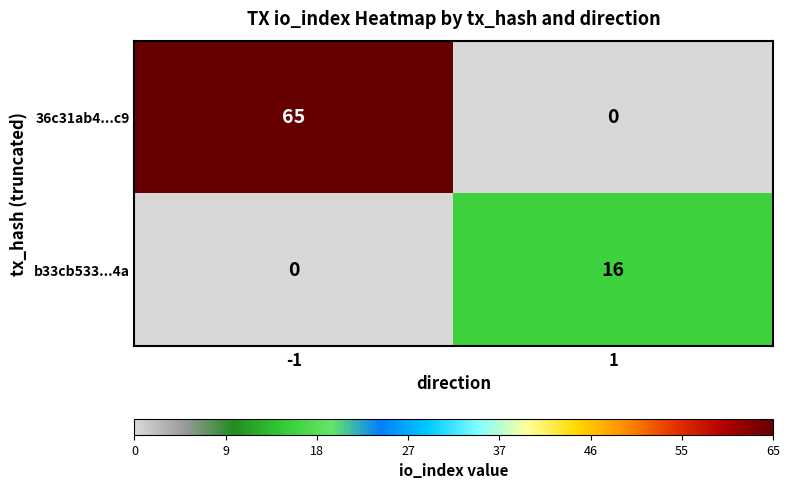

The value of 36c31ab4...c9 at 1 is 0. True or false?

True